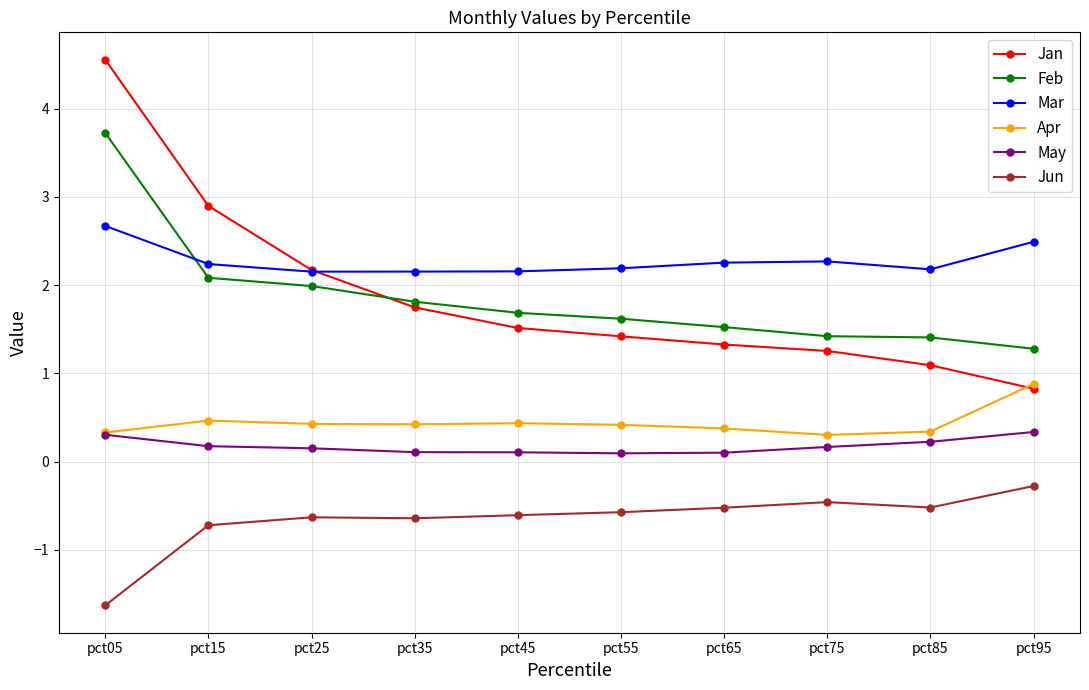

How many Apr values are between 0 and 1?

10